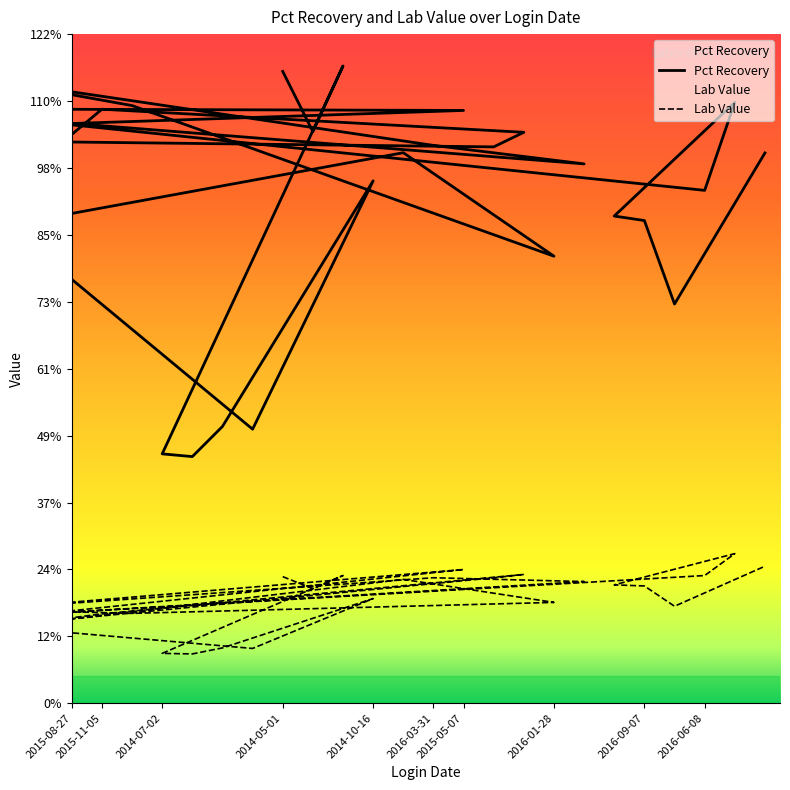

True or false: Lab Value and Pct Recovery intersect in this chart.

False